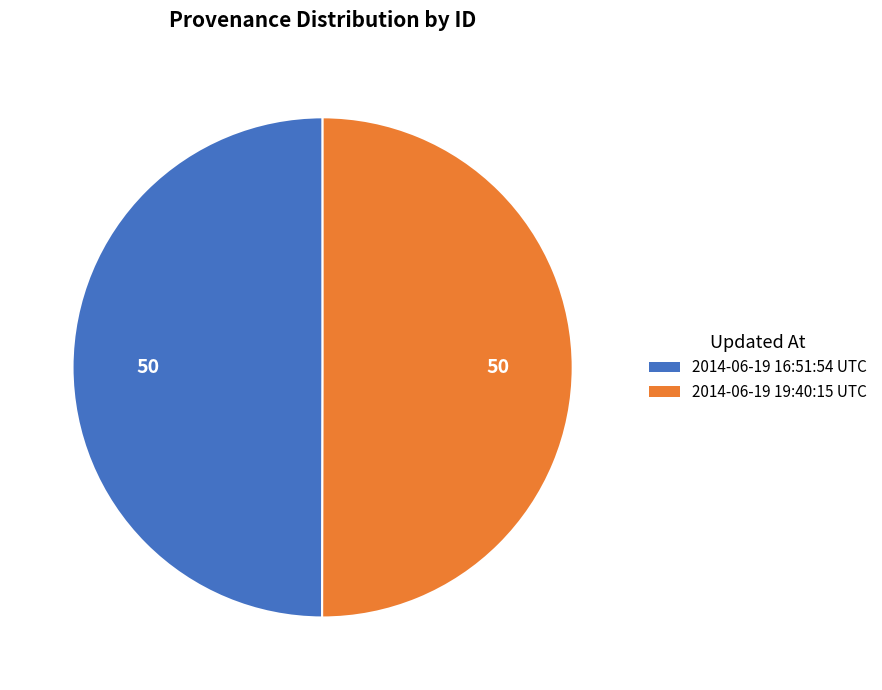

Combined, do 2014-06-19 19:40:15 UTC and 2014-06-19 16:51:54 UTC account for over 50%?

Yes